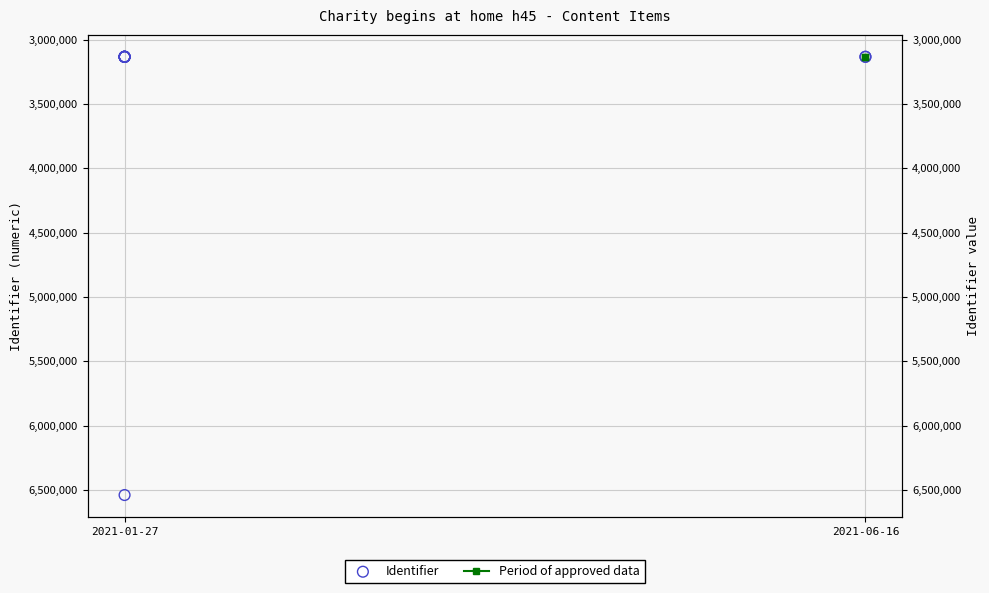

Which has a higher value, 2021-01-27 or 2021-01-27?

2021-01-27